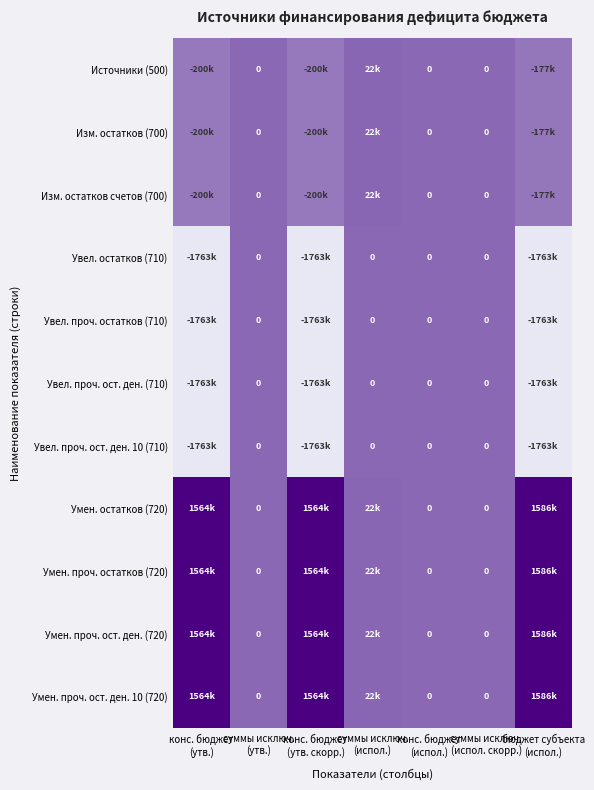

How many positive values does the Изм. остатков (700) series have?

1